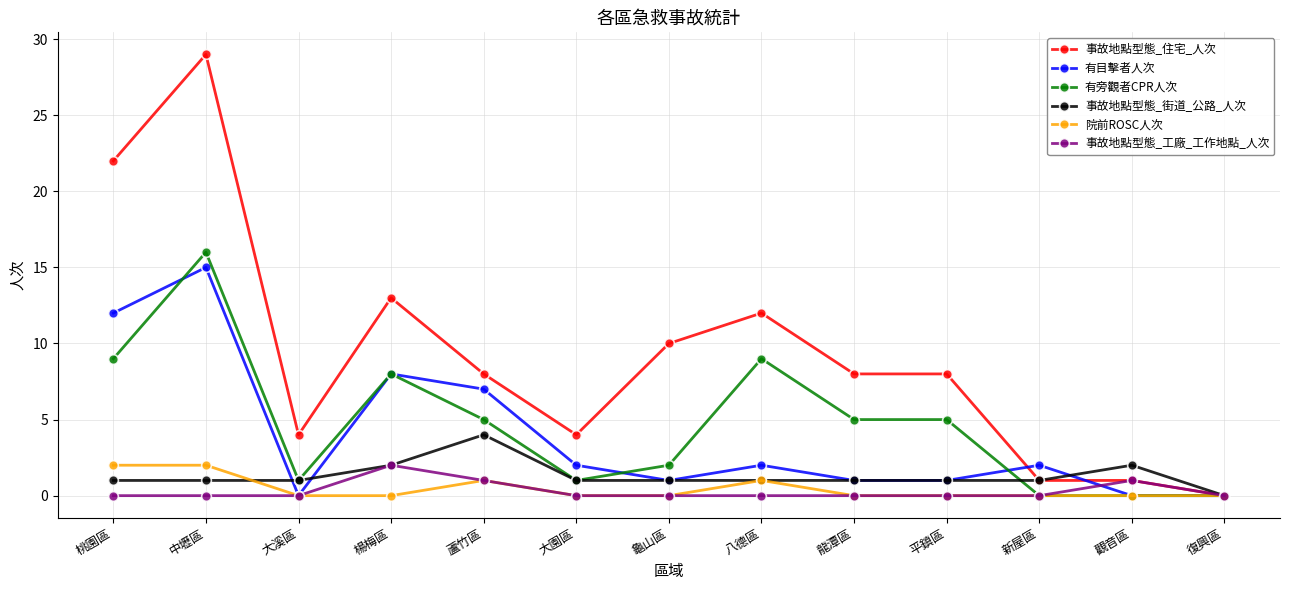

How many lines are shown in the chart?

6